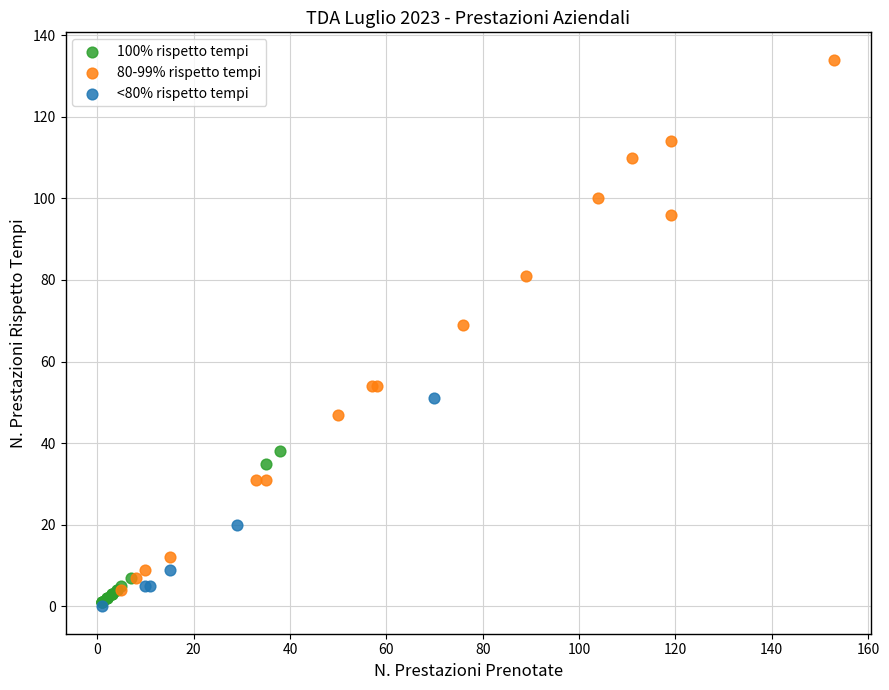

Which series has the widest spread of Y values?

80-99% rispetto tempi